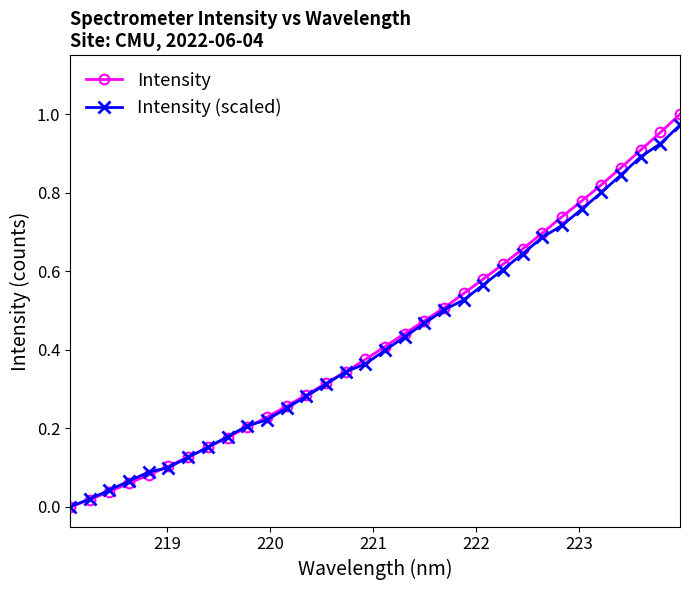

How many values in the Intensity (scaled) series exceed 0?

31